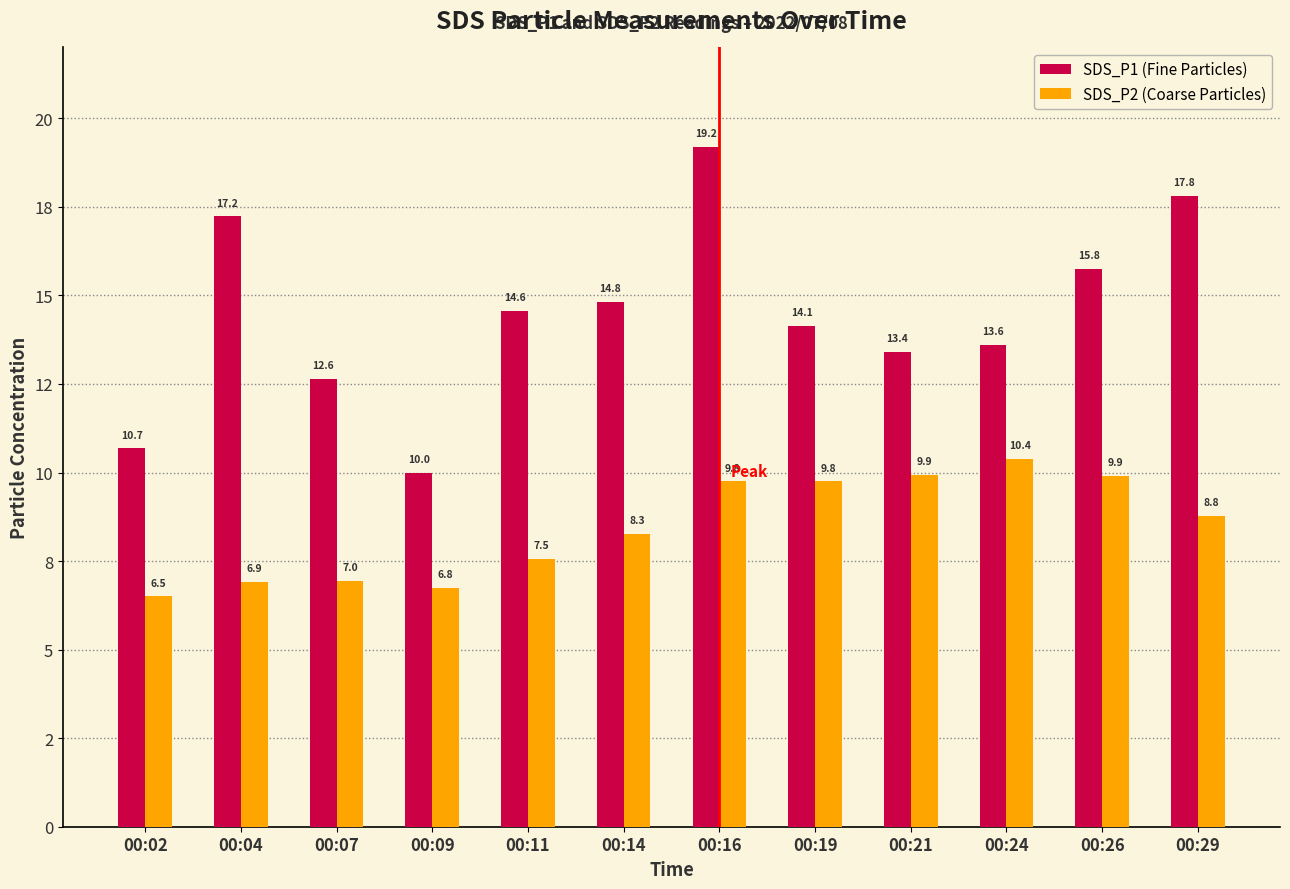

What is the maximum value shown in the chart?

19.2